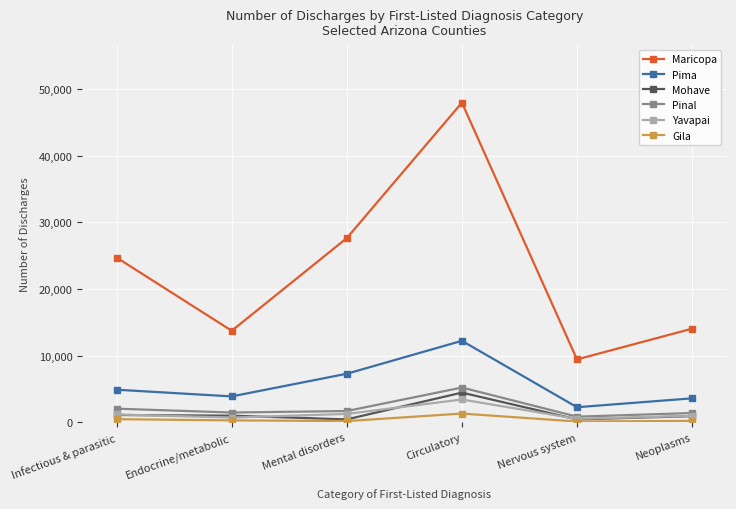

How many data points in Maricopa are less than 24711?

3